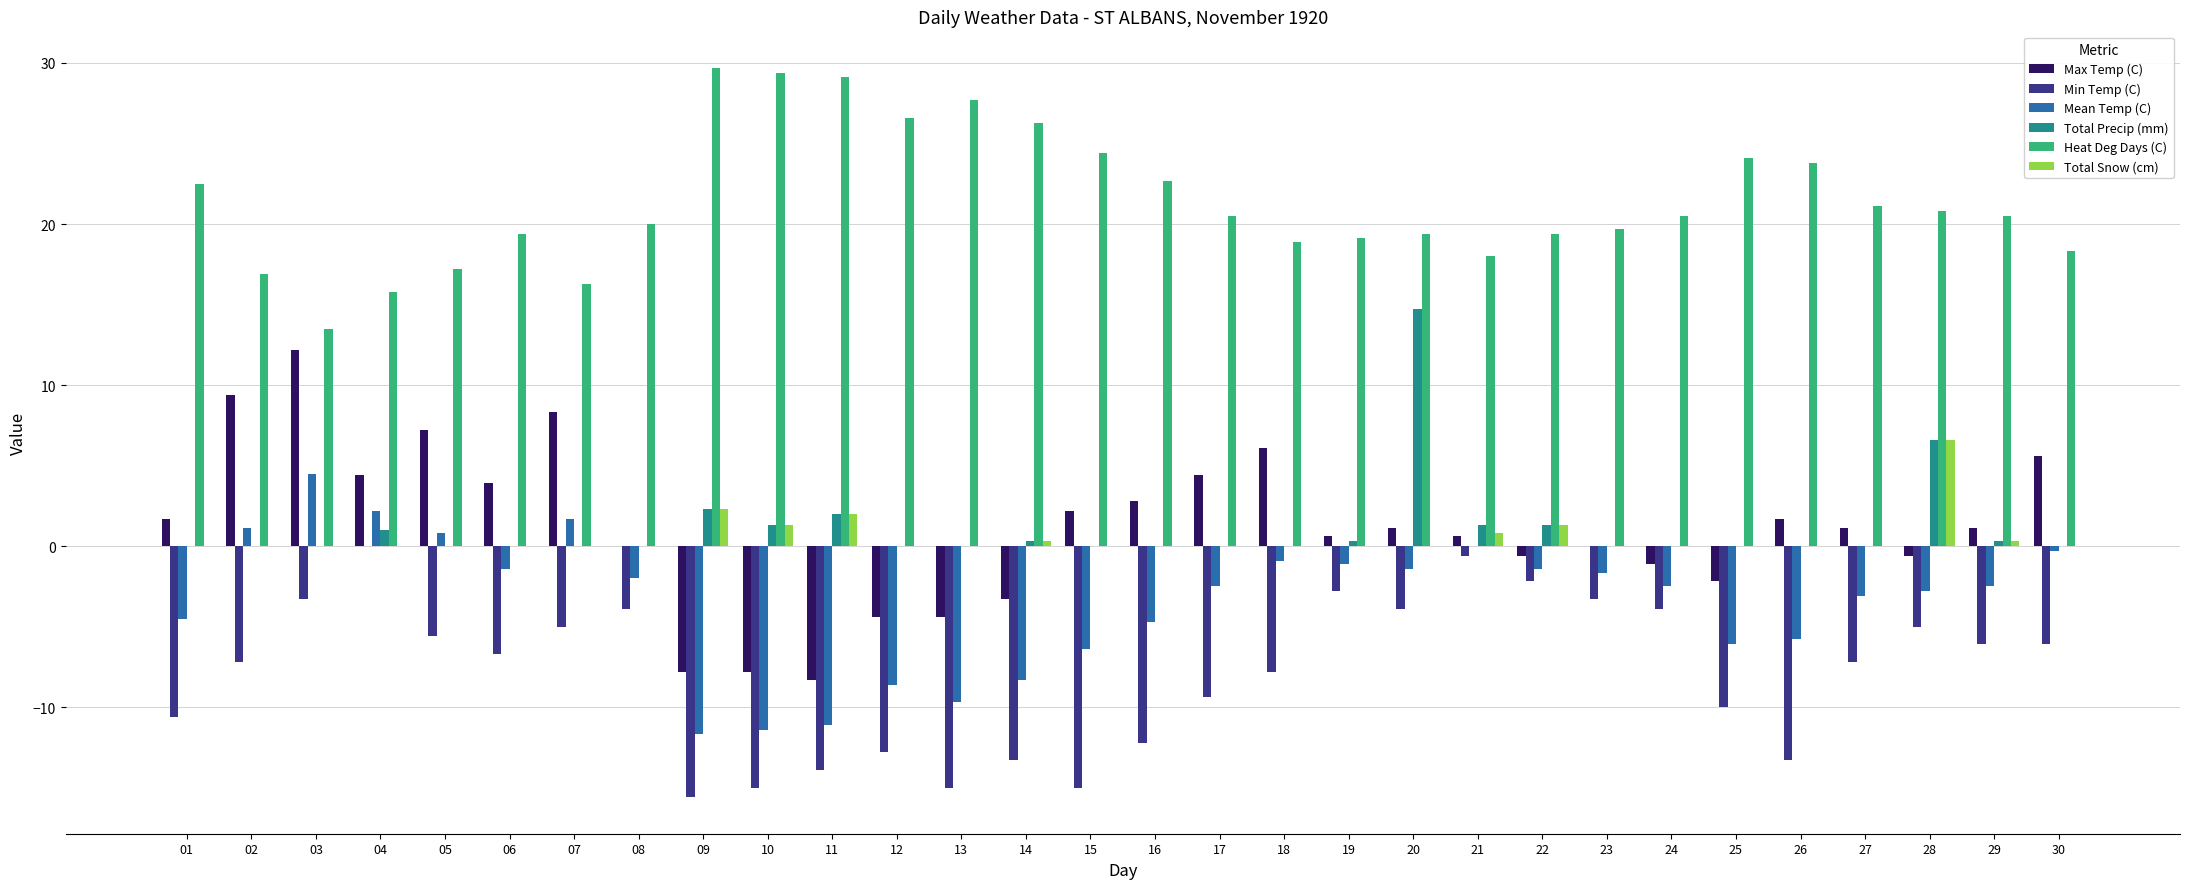

What are all the series names shown in the legend?

Max Temp (C), Min Temp (C), Mean Temp (C), Total Precip (mm), Heat Deg Days (C), Total Snow (cm)